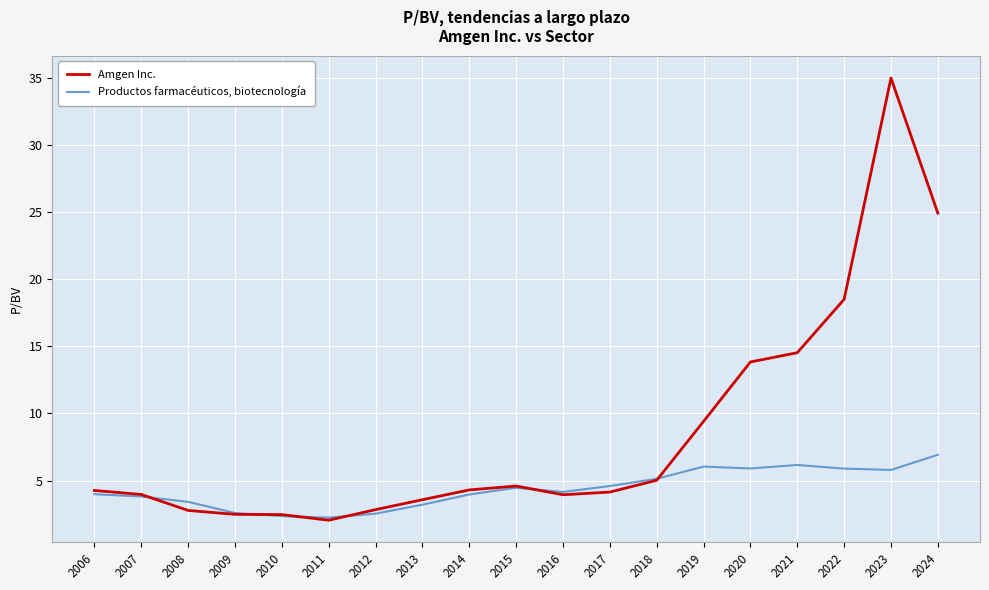

Is it true that Amgen Inc. equals 2.5 at 2010?

True